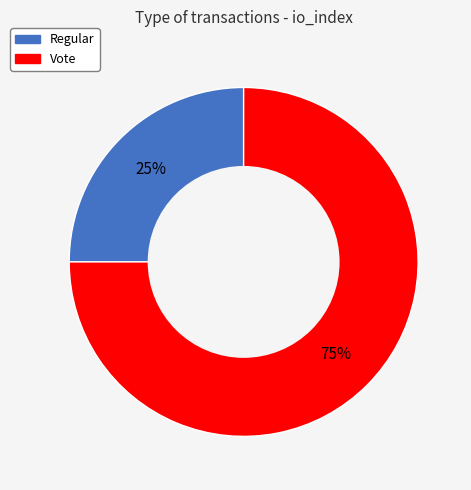

To the nearest percent, what portion does Vote represent?

75%